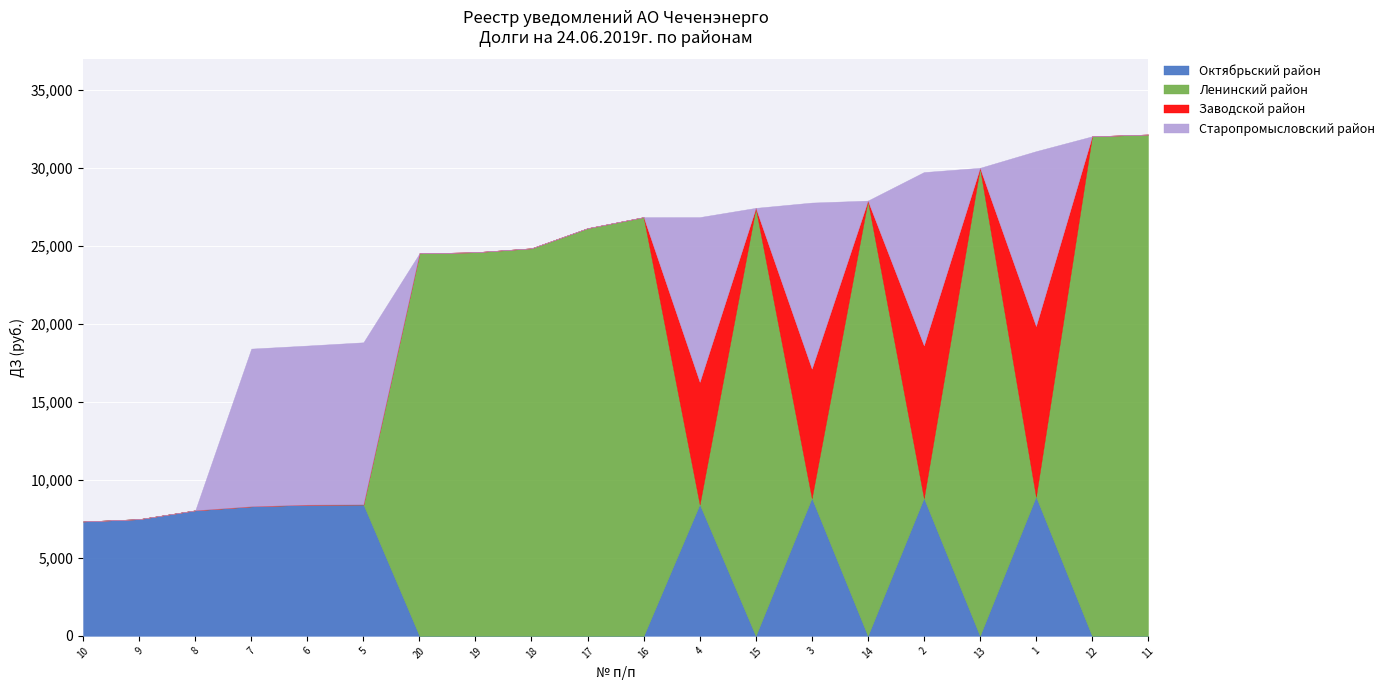

How many lines are shown in the chart?

4